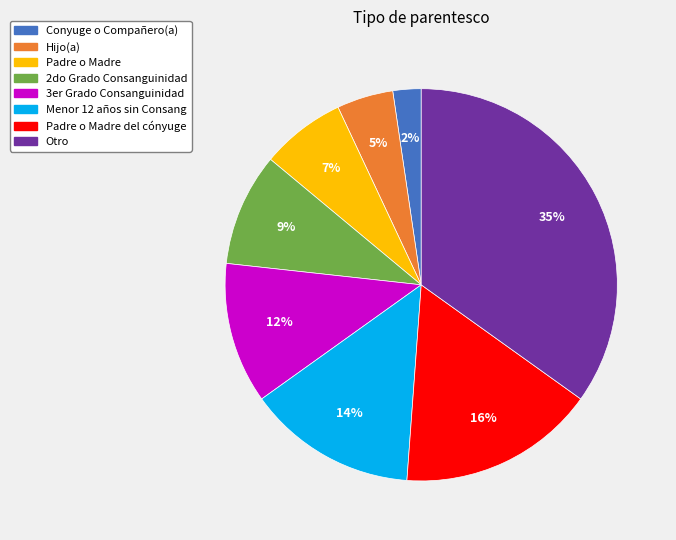

Is there a majority slice in this chart?

No